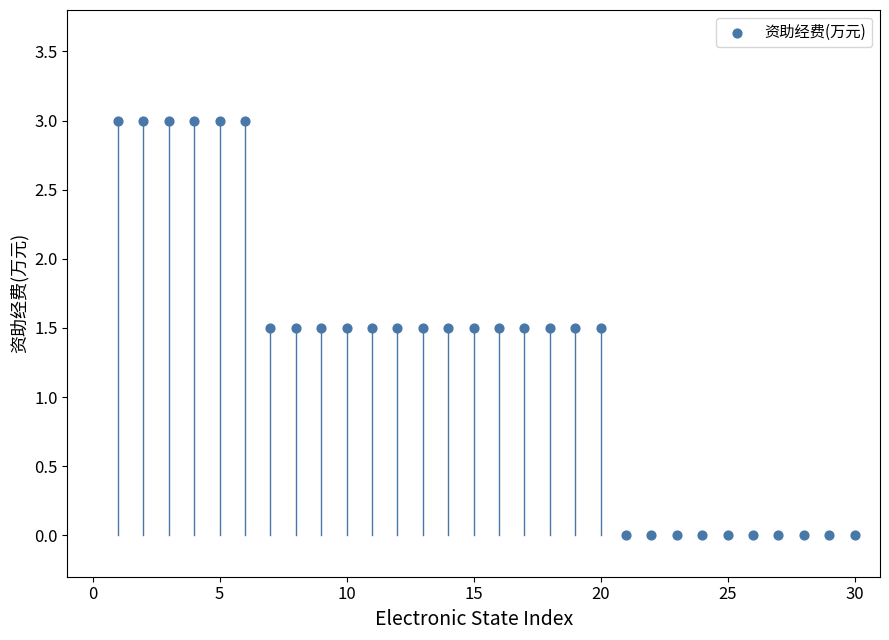

What is the range of Y values (max minus min)?

3.0